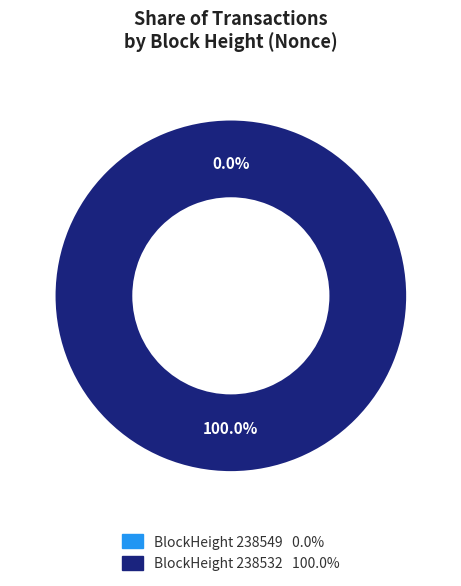

Rank the categories by value from highest to lowest.

238532, 238549